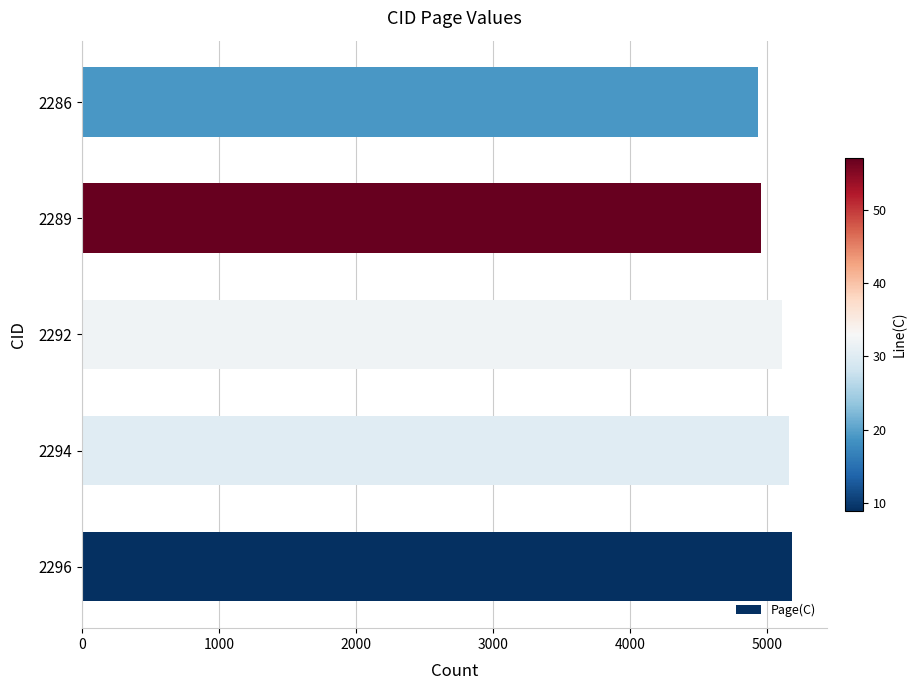

How many data points does each series have?

5